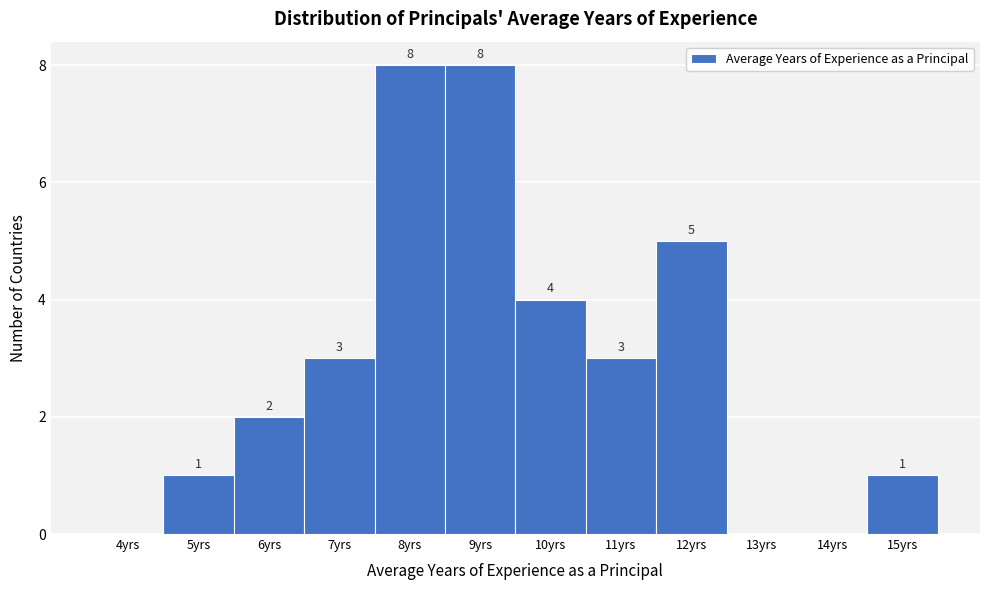

Reading left to right, transcribe all the data shown in this chart.

4yrs=0	5yrs=1	6yrs=2	7yrs=3	8yrs=8	9yrs=8	10yrs=4	11yrs=3	12yrs=5	13yrs=0	14yrs=0	15yrs=1